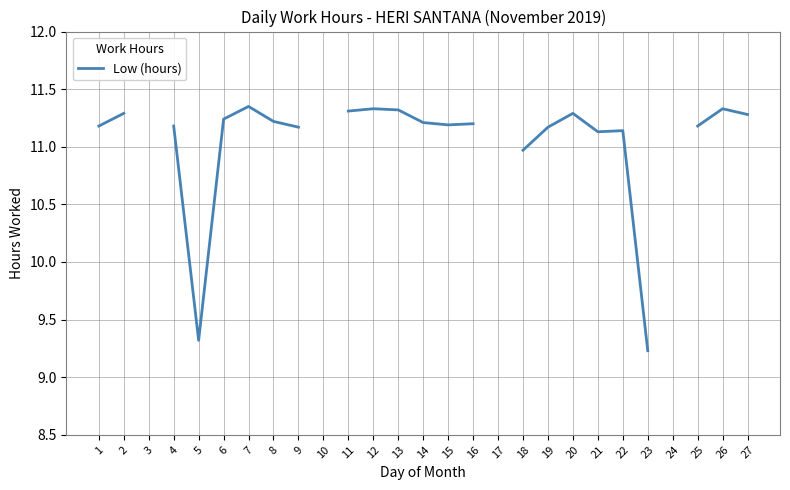

What is the sum of the values at 4 and 6?

22.4